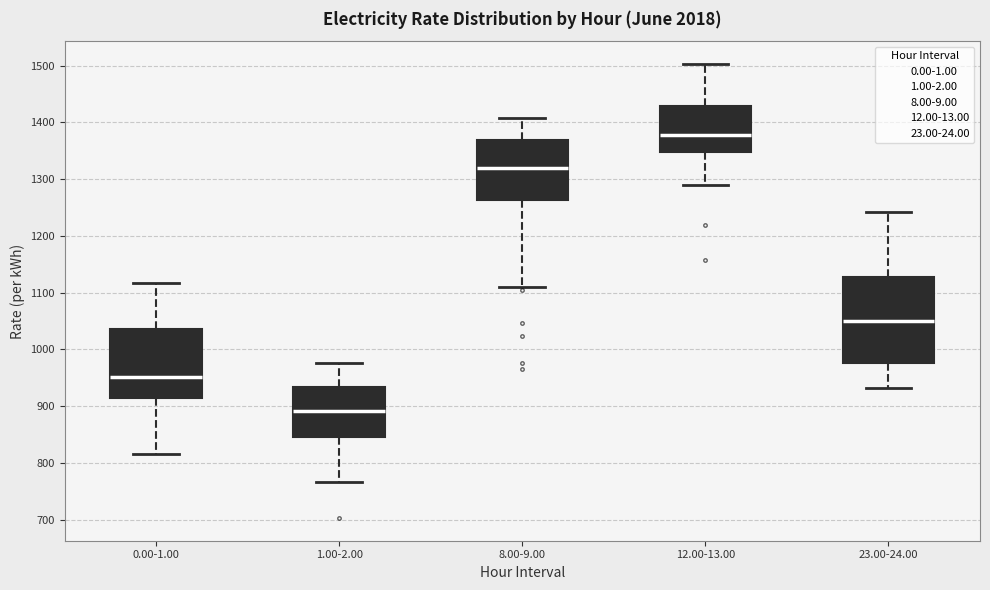

Which box is the tallest, from its lower edge to its upper edge?

23.00-24.00